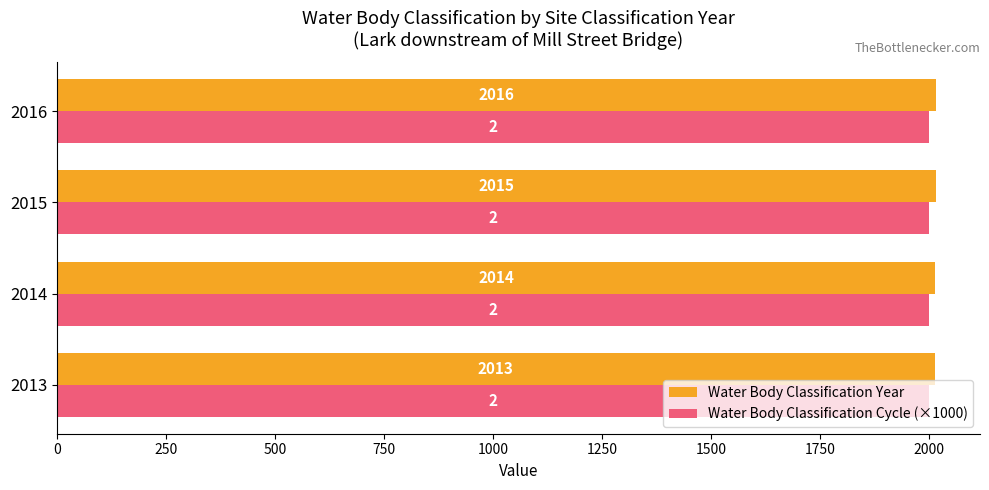

At 2016, list the series in order from largest to smallest.

Water Body Classification Year, Water Body Classification Cycle (×1000)